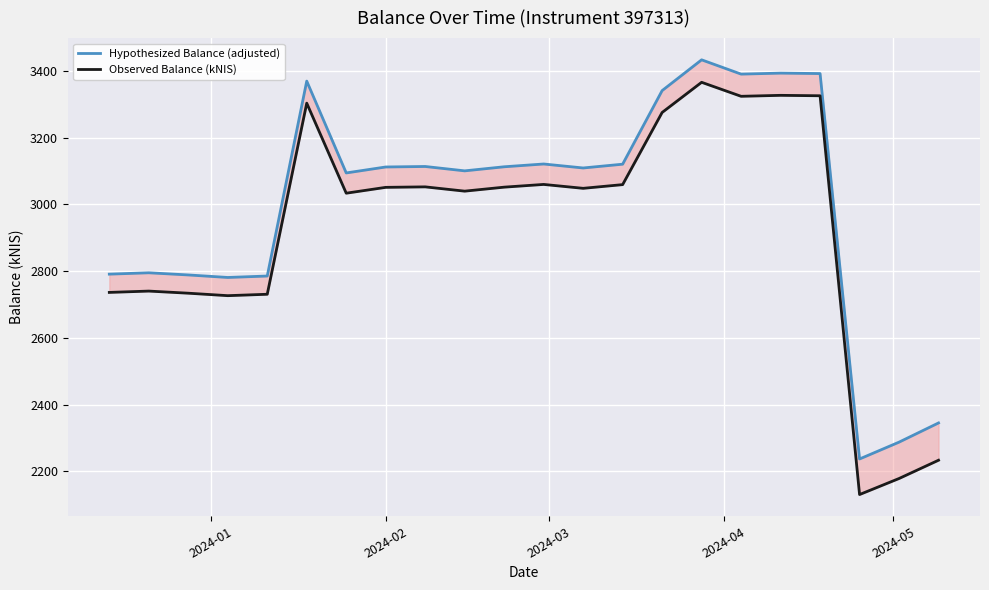

What are all the series names shown in the legend?

Hypothesized Balance (adjusted), Observed Balance (kNIS)